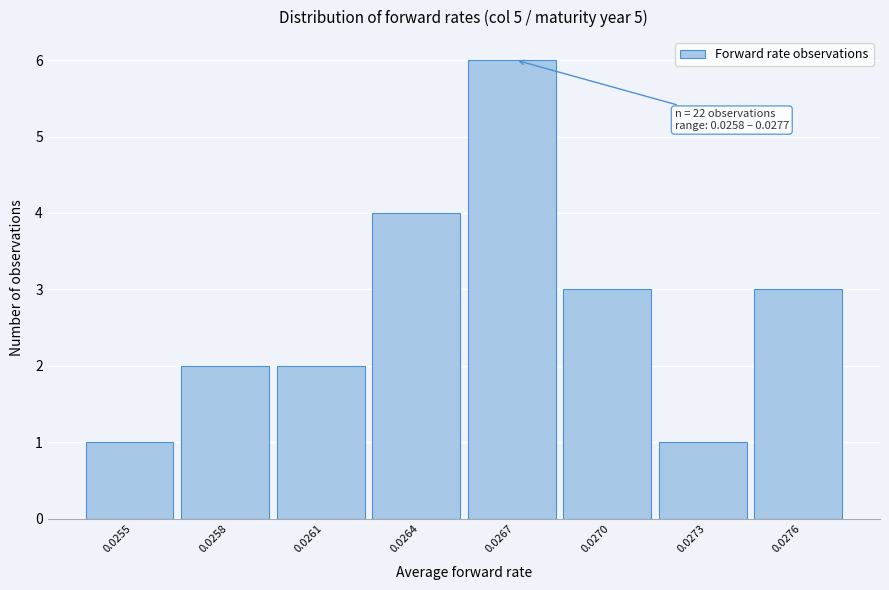

Reading left to right, extract all data points from this chart.

1	2	2	4	6	3	1	3